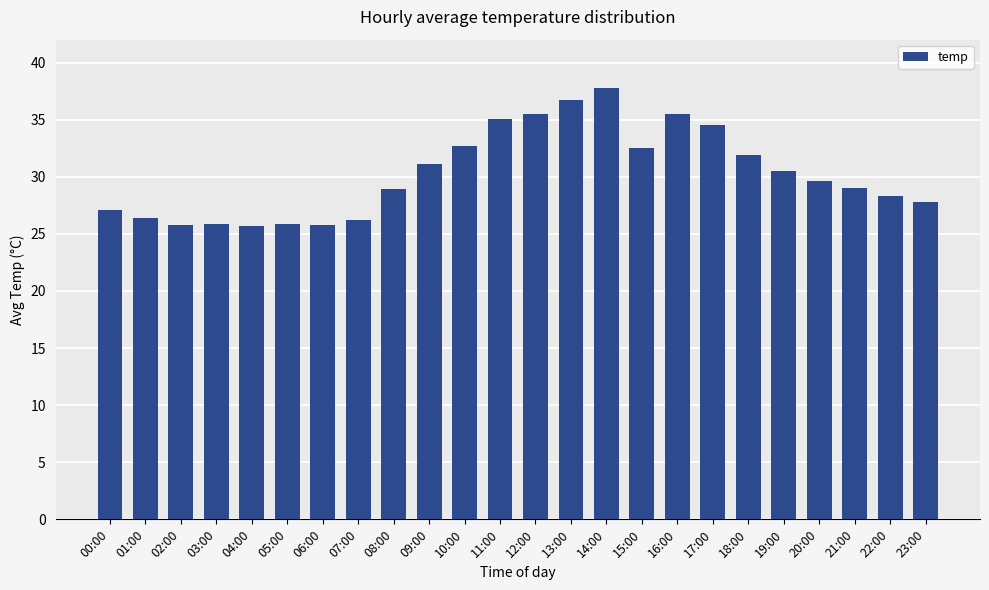

Where is the data nearest to the value 31?

09:00